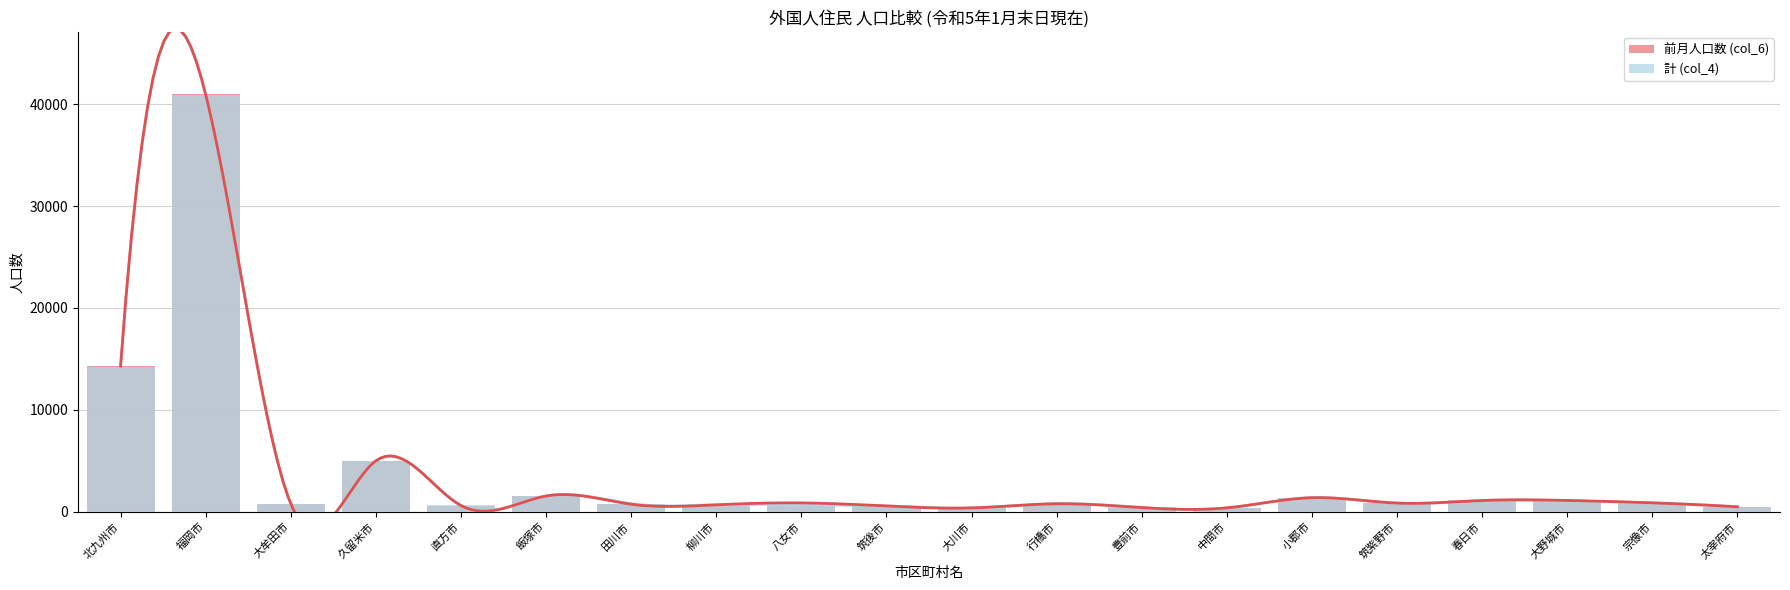

Which category has the highest value in the 計 (col_4) series?

福岡市